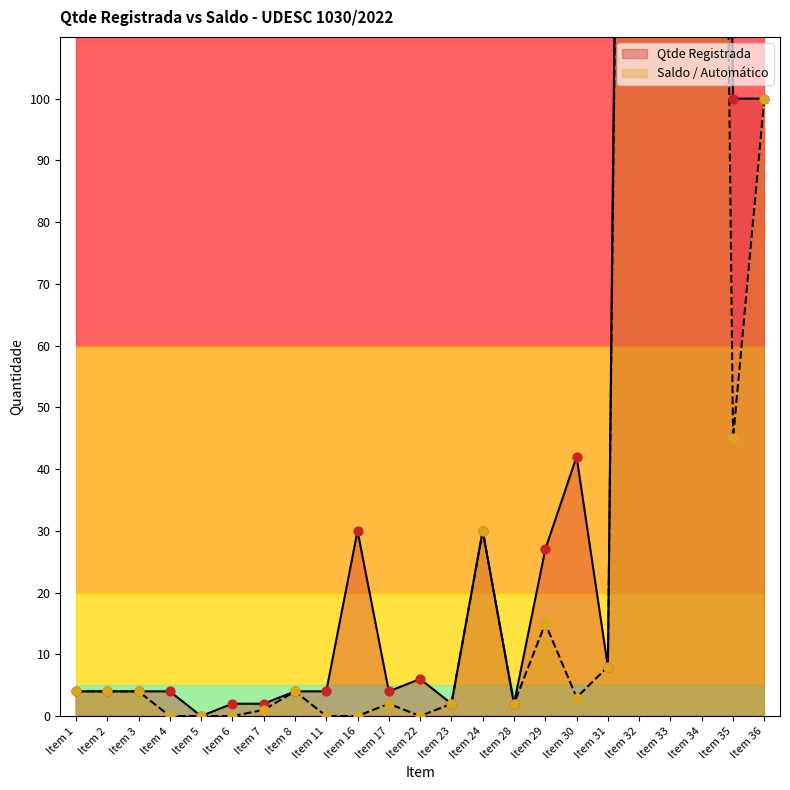

At which category is the sum across all series the highest?

Item 34